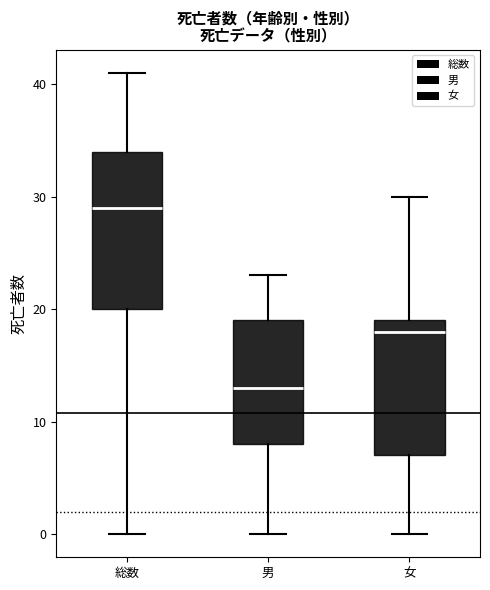

Reading left to right, transcribe this box plot: for each box, give where its median line is, the range the box spans, and where its two whiskers end, as read against the y-axis. The values are not printed on the chart, so give them approximately, as read against the axis.

総数: median 29, box 20 to 34, whiskers 0 to 41
男: median 13, box 8 to 19, whiskers 0 to 23
女: median 18, box 7 to 19, whiskers 0 to 30